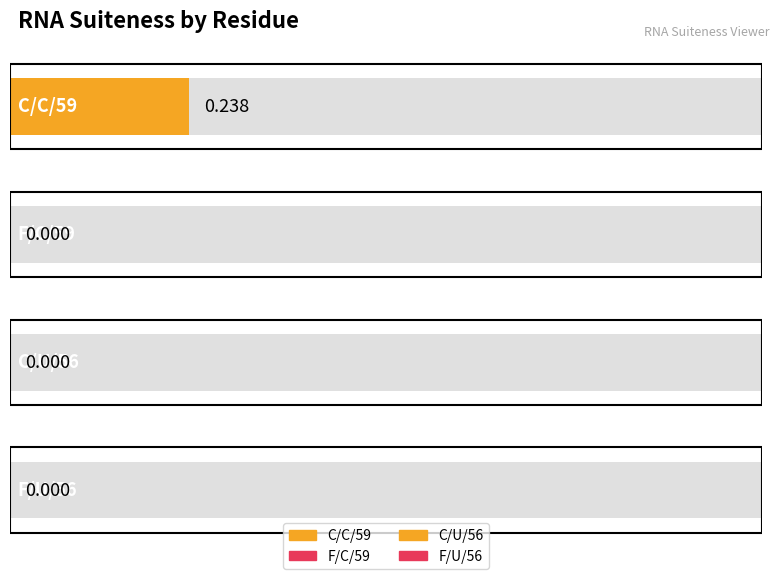

How many data points are above 0?

1